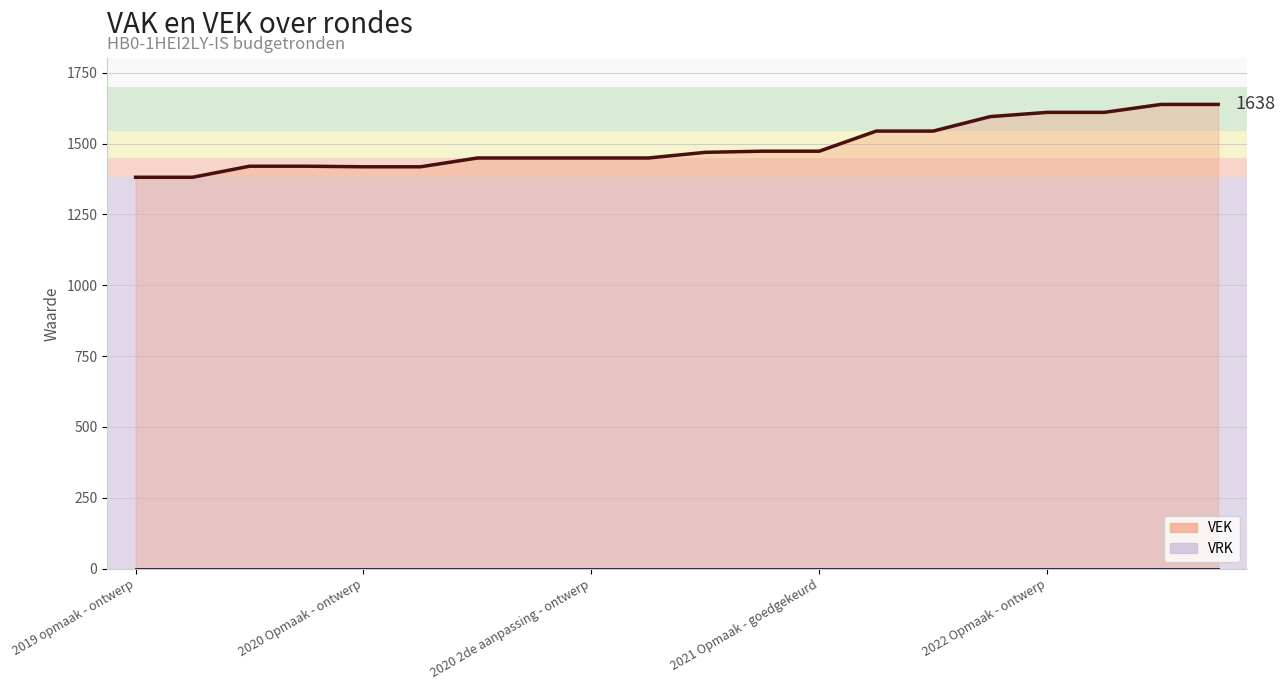

Is it true that the value at 2020 uitvoering is 669?

False